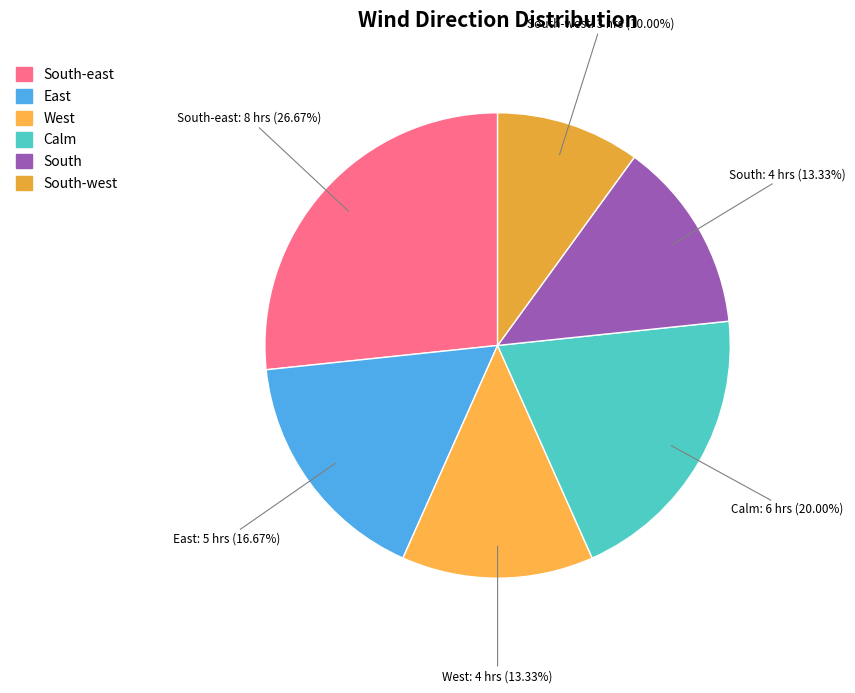

What is the smallest slice in the pie chart?

South-west